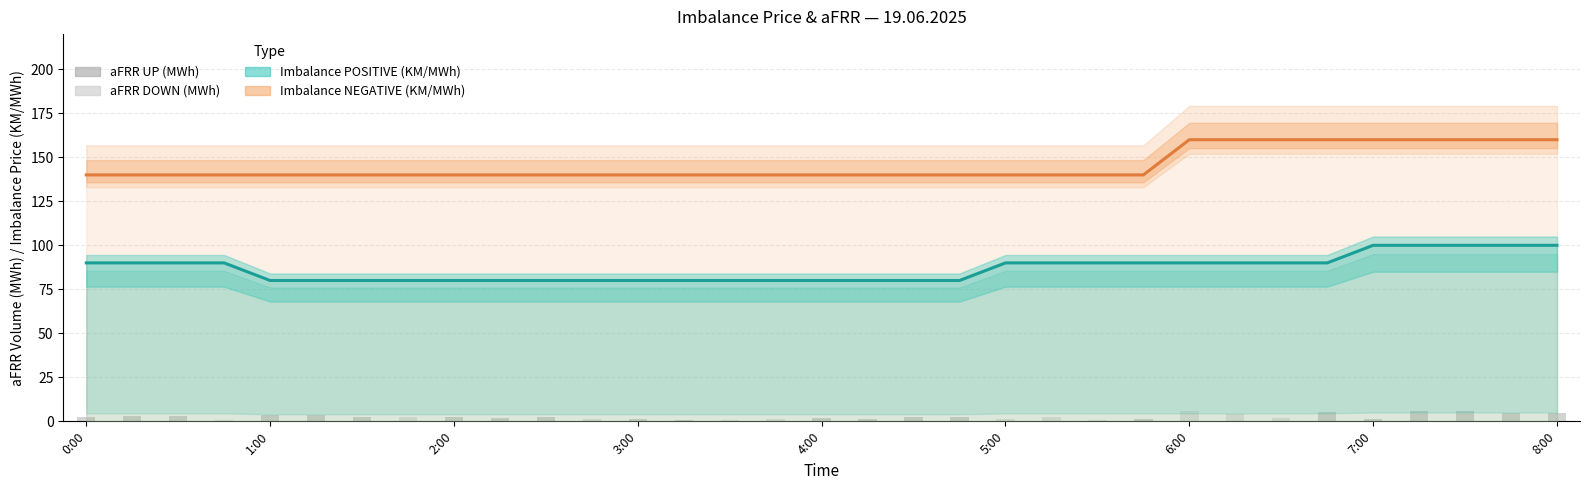

At which category does the chart reach its peak across all series?

6:00